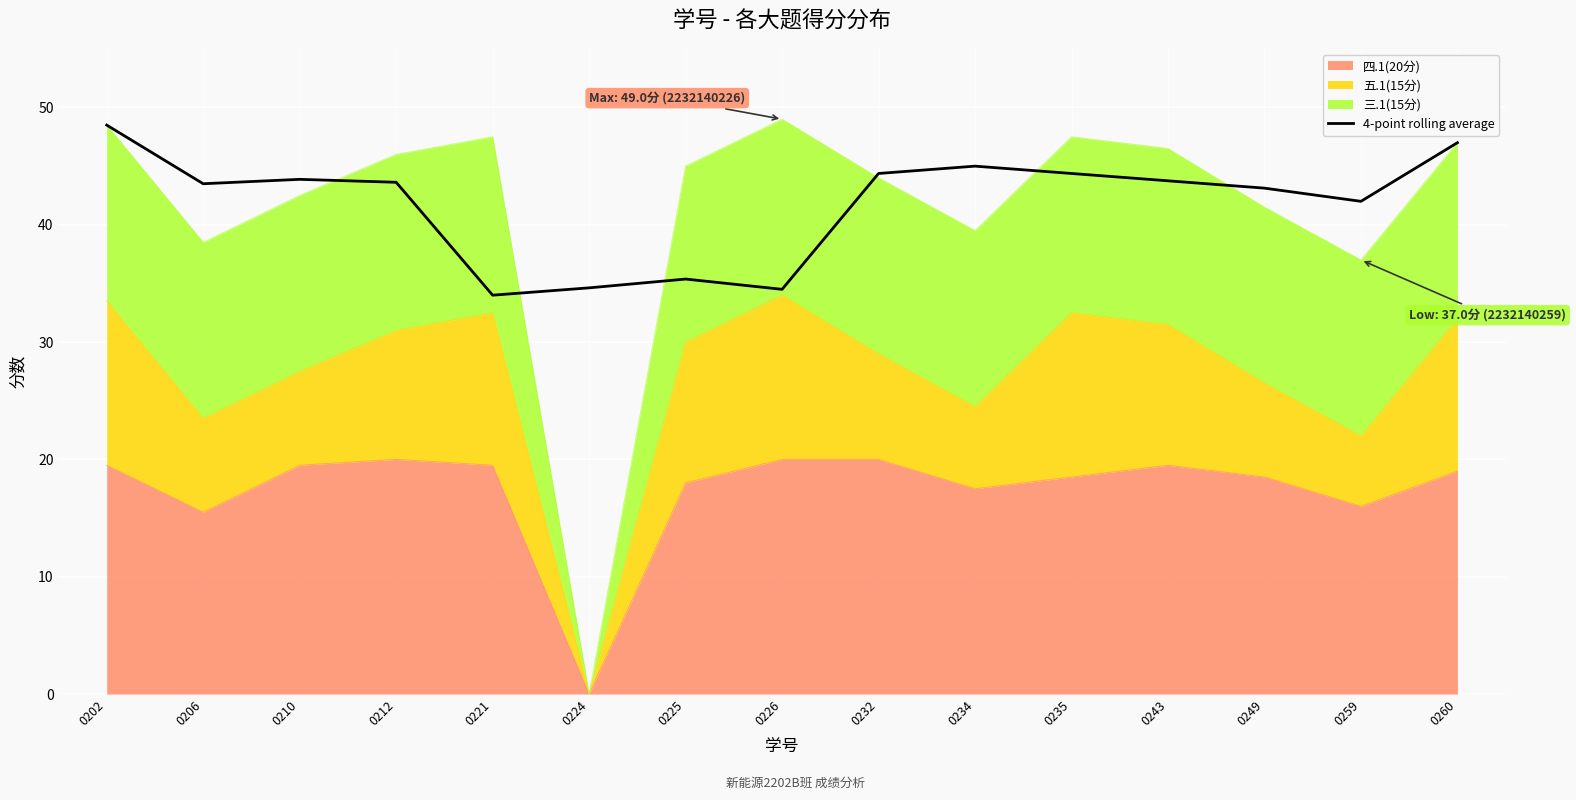

Where does the data first go above 43?

0202